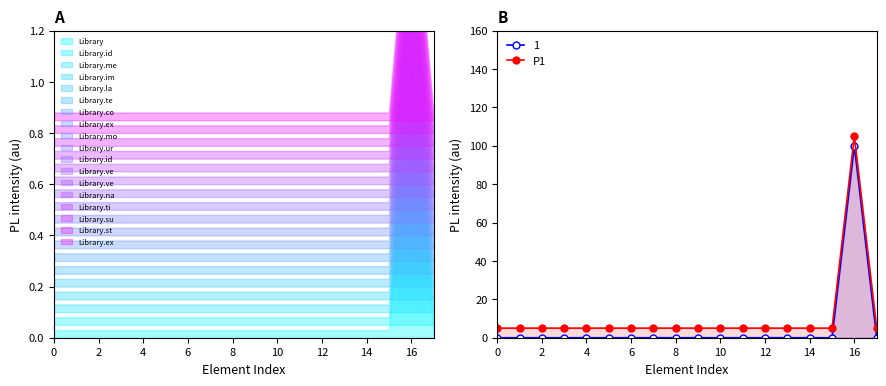

How many interior local peaks (higher than both neighbors) does the data have?

1